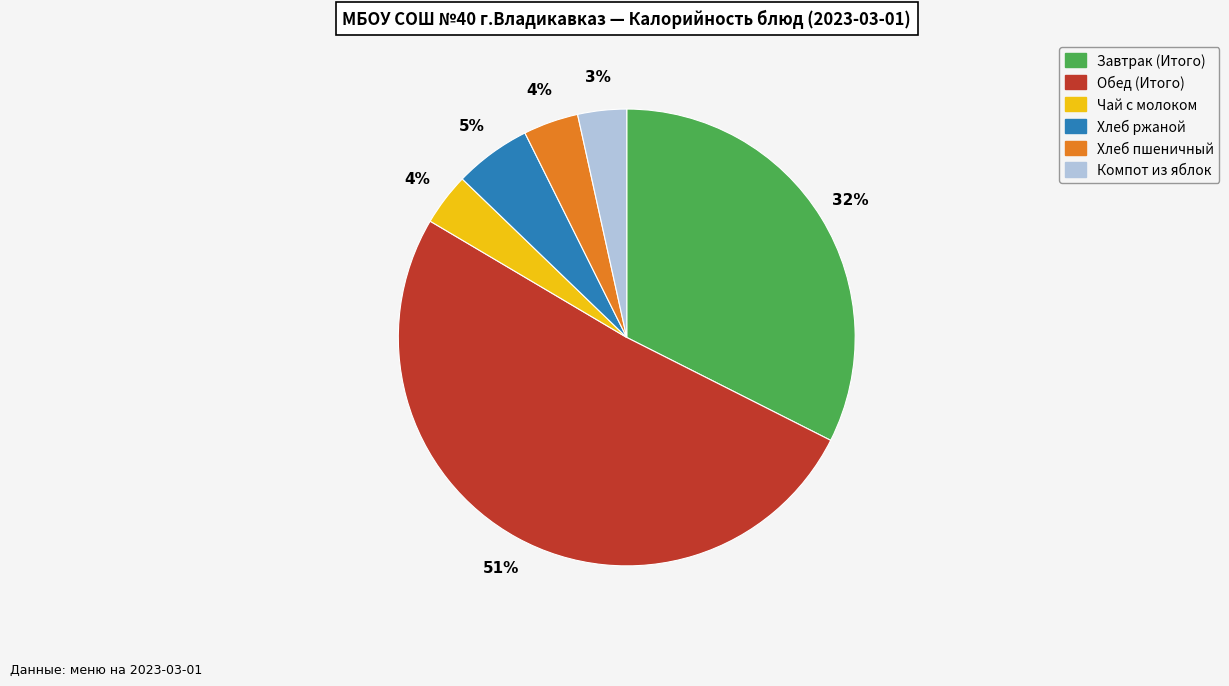

Between Обед (Итого) and Компот из яблок, which is larger?

Обед (Итого)